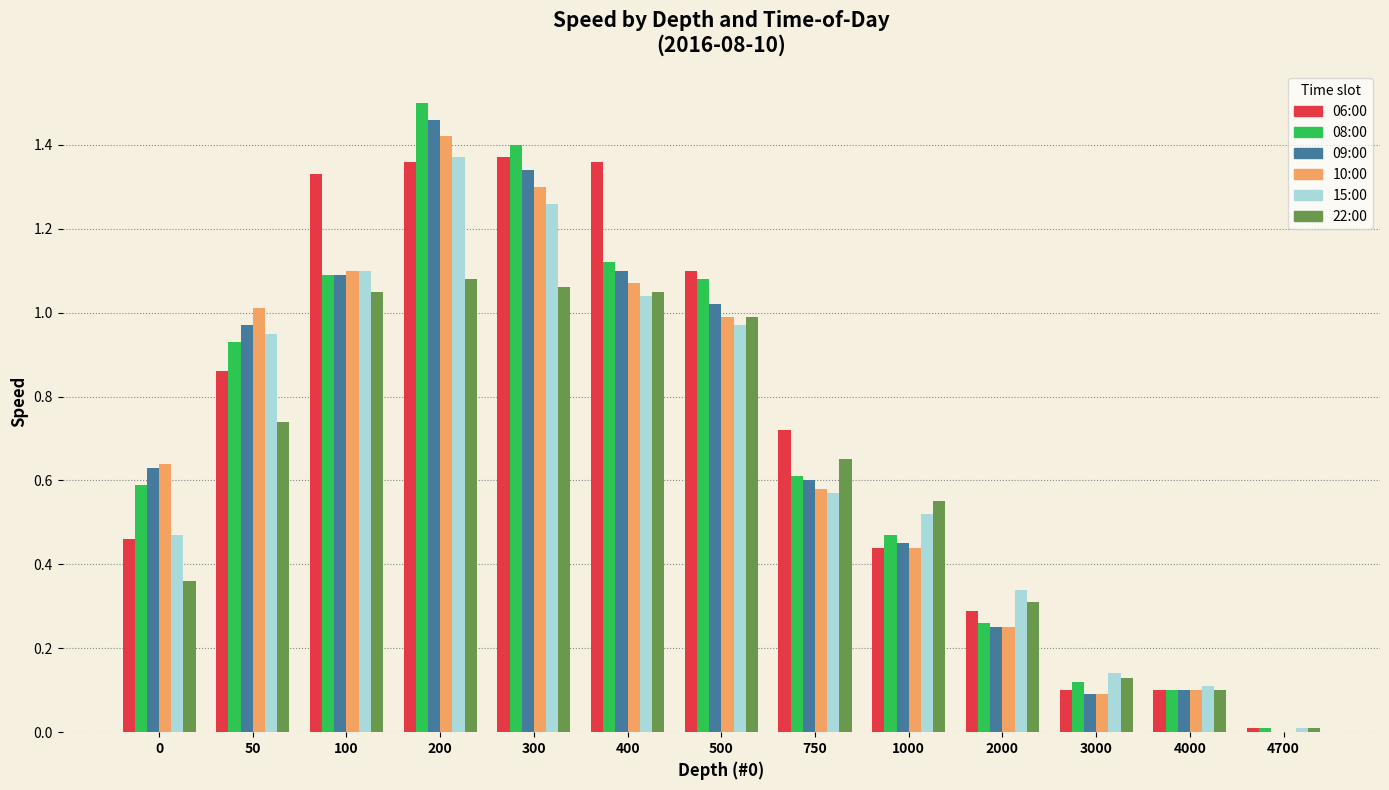

Is it true that 06:00 equals 0.7 at 0?

False